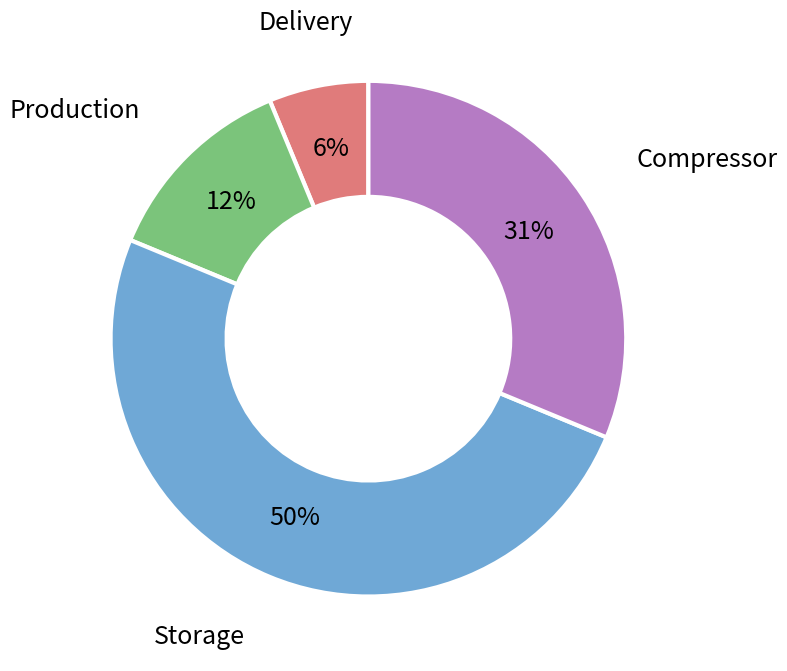

Is Delivery the majority of the pie?

No